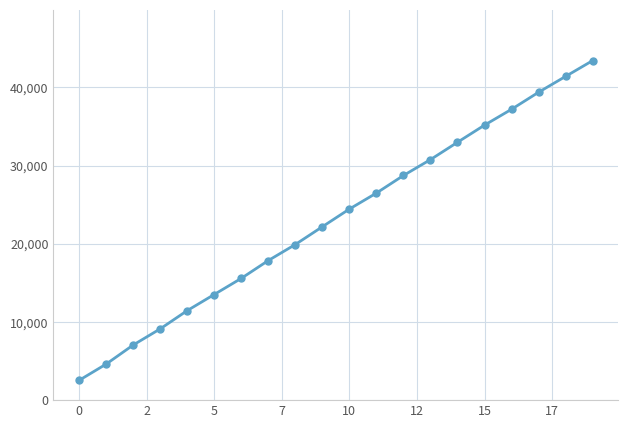

Does the chart have visible grid lines?

Yes